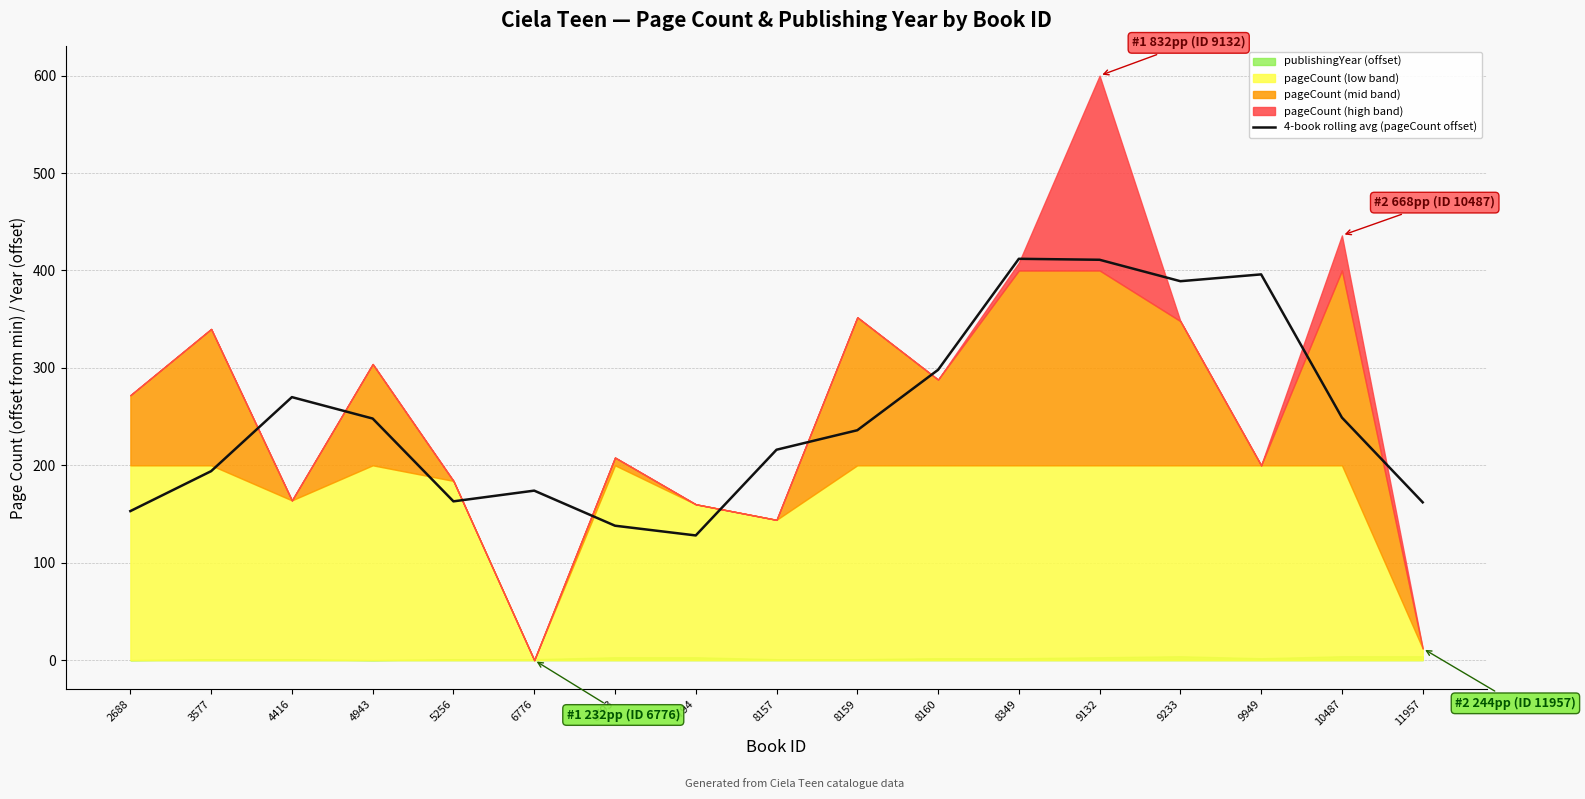

What is the average value?

249